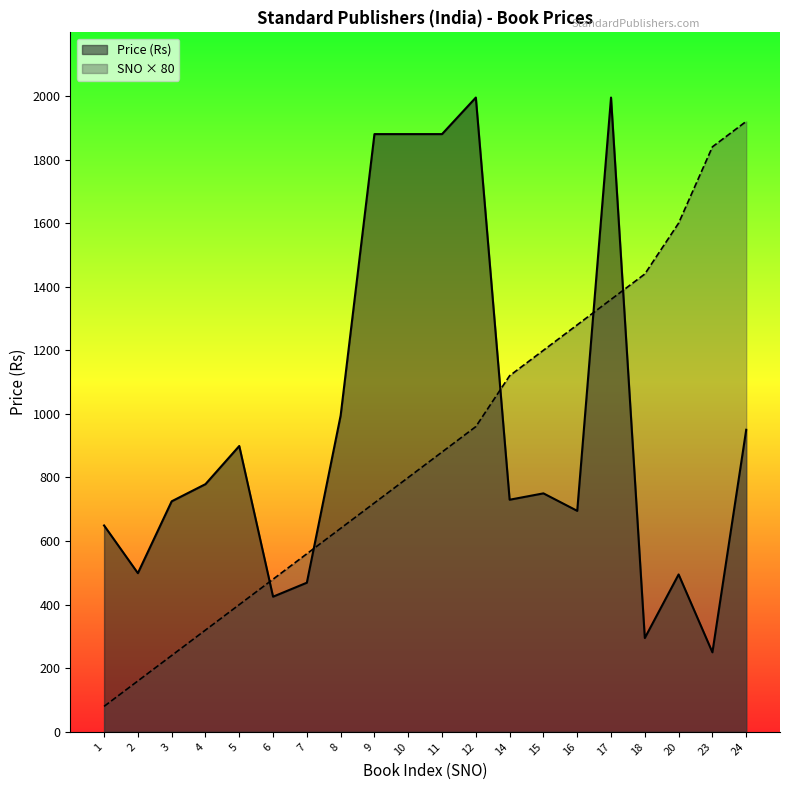

What is the sum of all Price (Rs) values?

19235